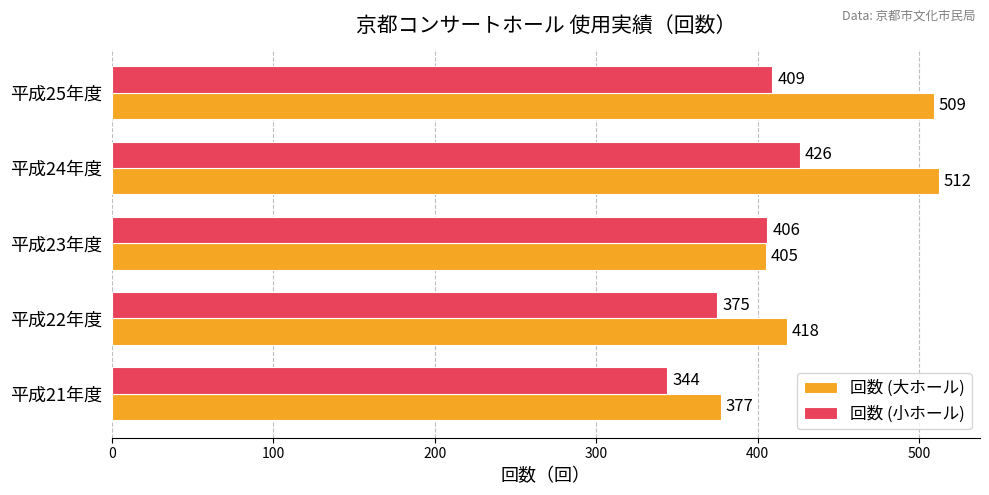

At which label is 回数 (大ホール) closest to 444?

平成22年度